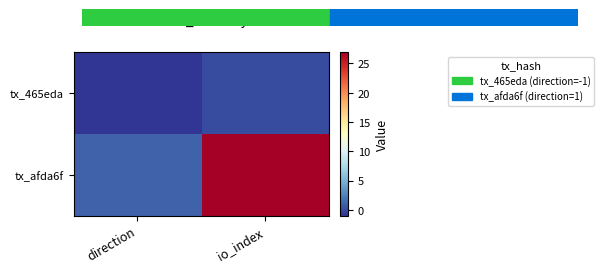

Count the number of data series in this chart.

2